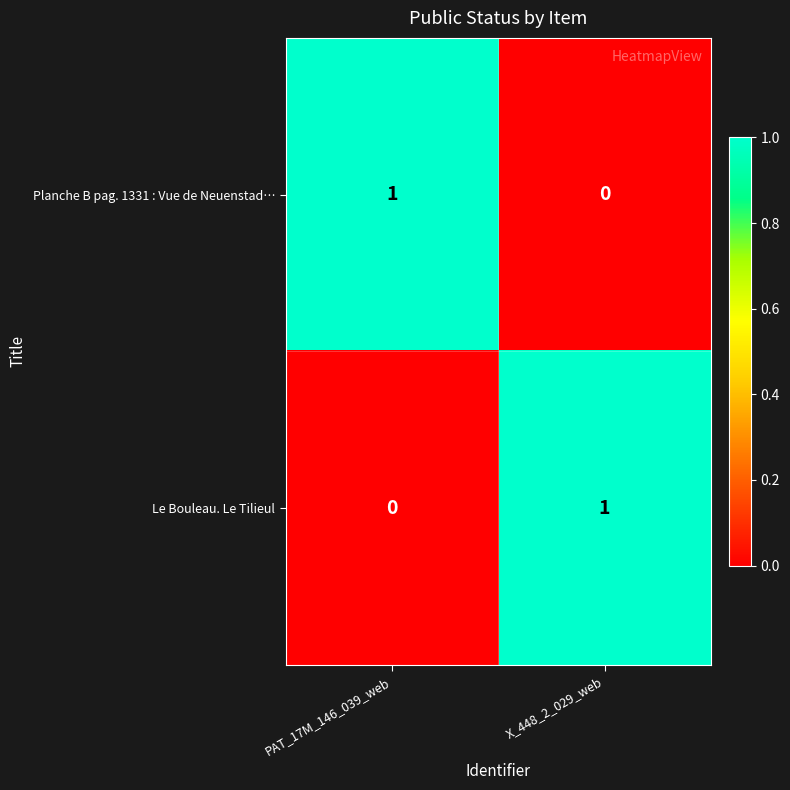

Is it true that Planche B pag. 1331 : Vue de Neuenstad… equals 1 at PAT_17M_146_039_web?

True